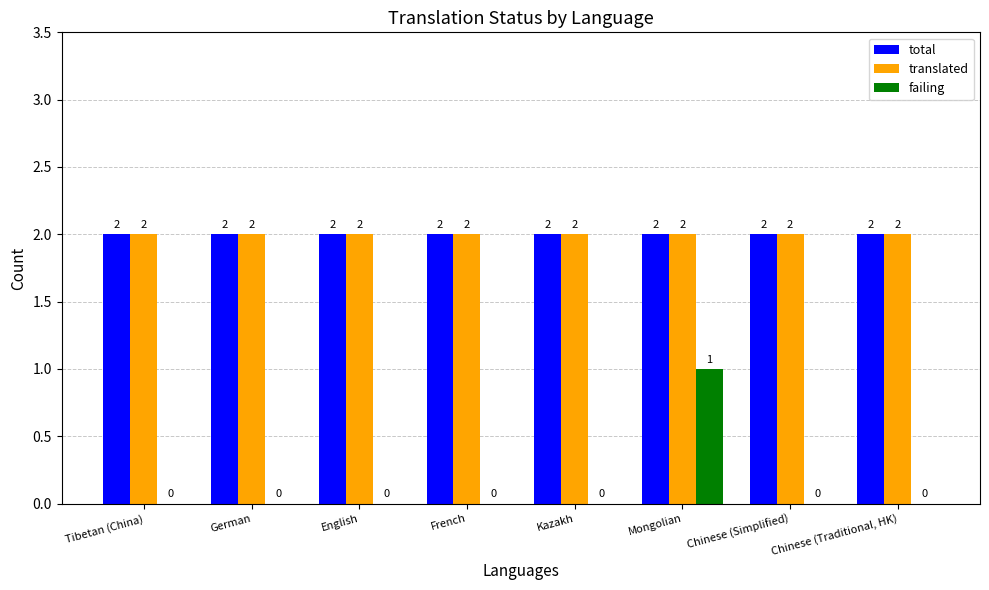

What value does the failing series have at Mongolian?

1